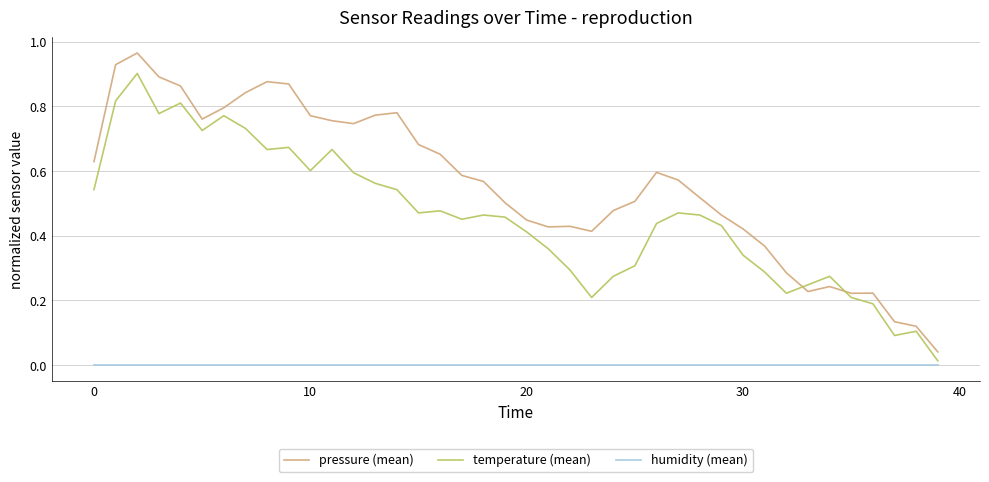

After their last crossing, which series has the higher values: temperature (mean) or pressure (mean)?

pressure (mean)